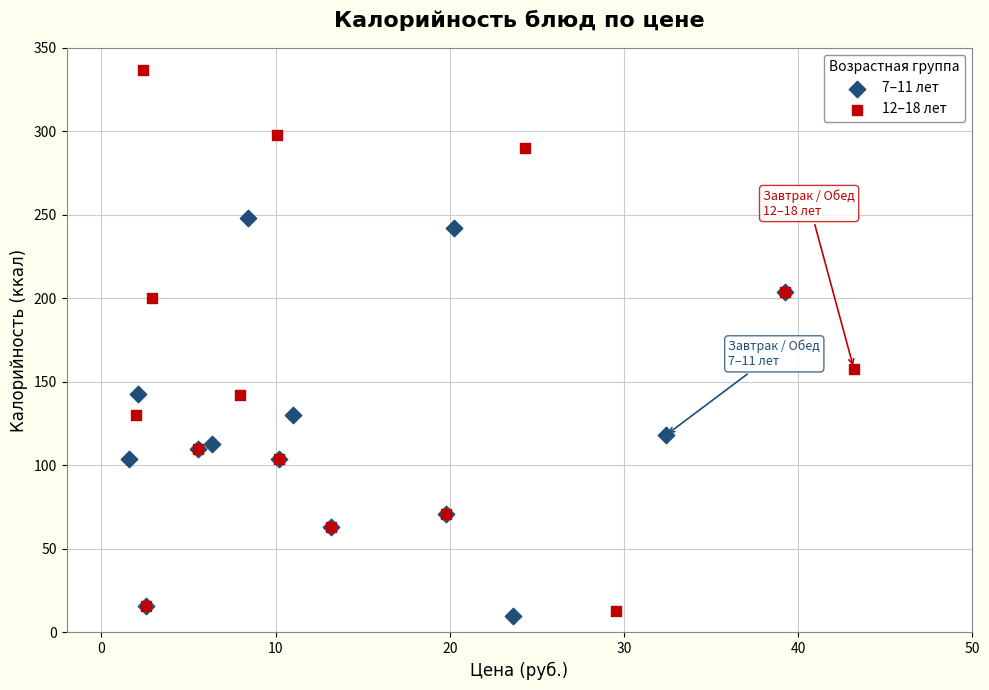

Which series has the widest spread of Y values?

12–18 лет